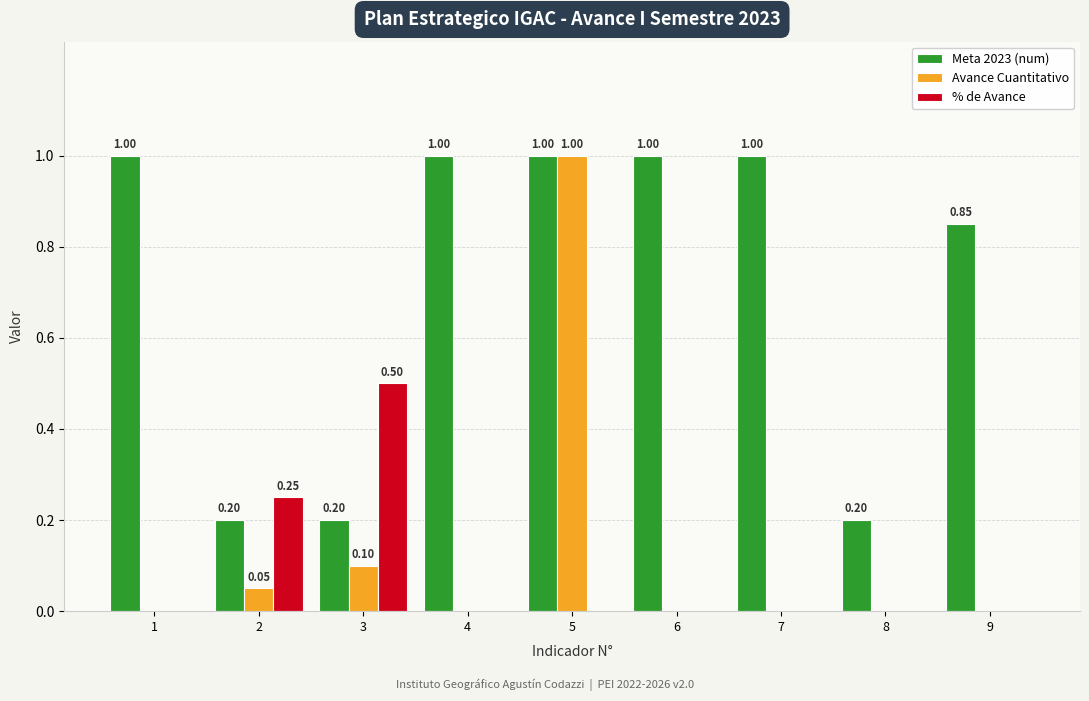

At which category is the sum across all series the highest?

5